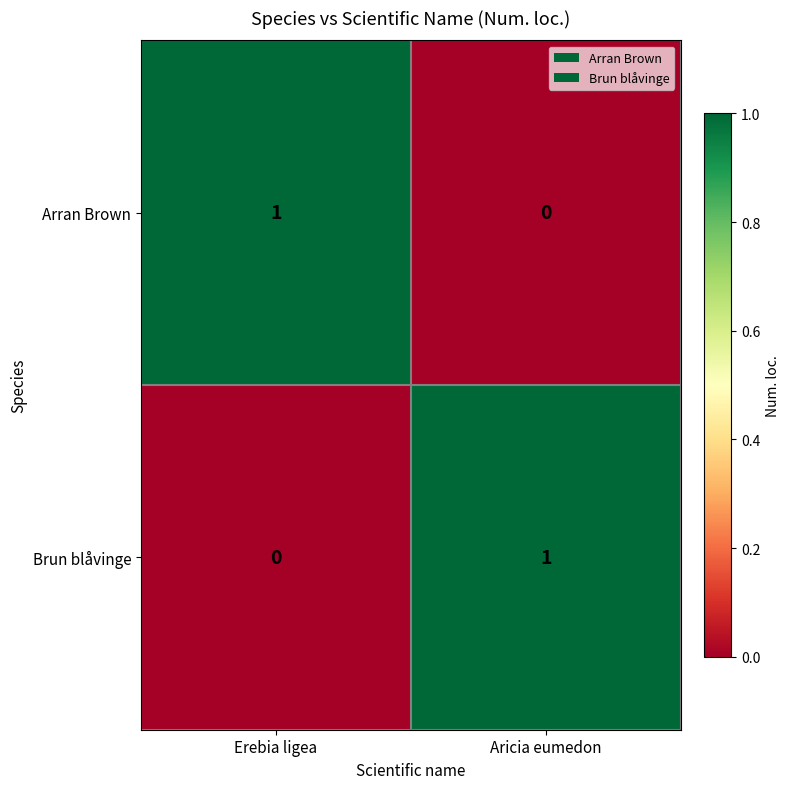

How many data points does each series have?

2